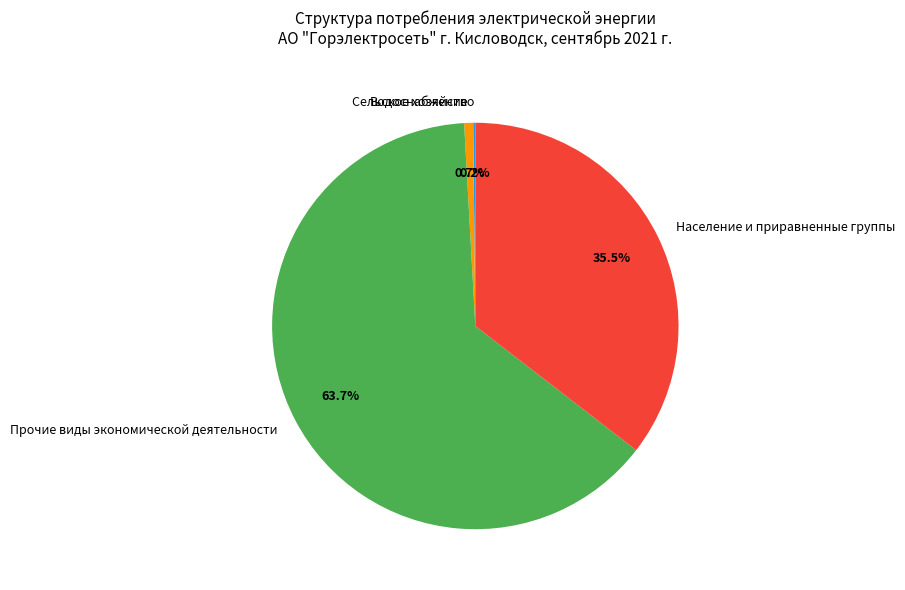

Which slice is the largest?

Прочие виды экономической деятельности